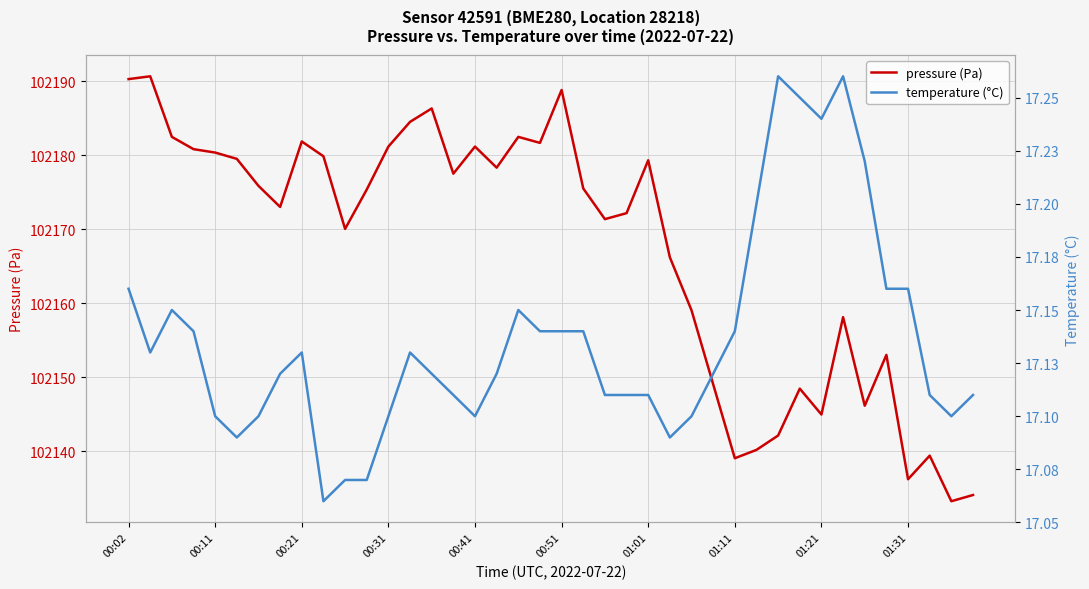

True or false: pressure (Pa) and temperature (°C) cross at least once.

False